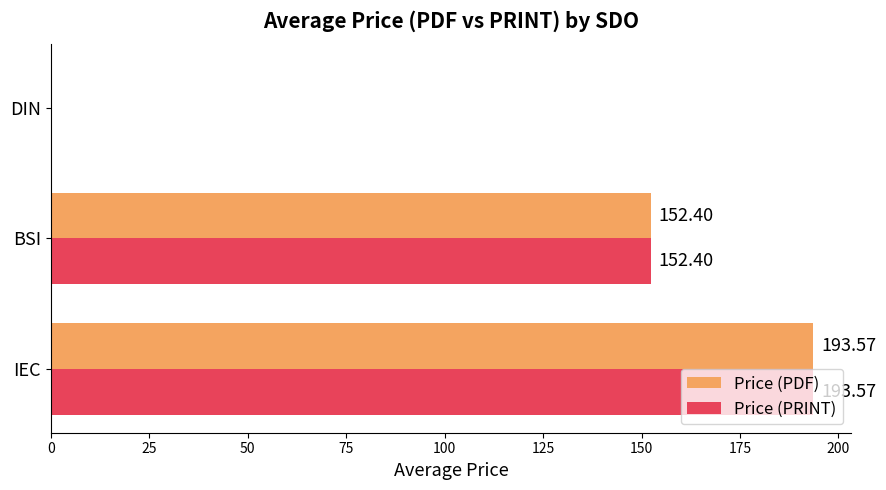

At which label does Price (PDF) reach its peak?

IEC